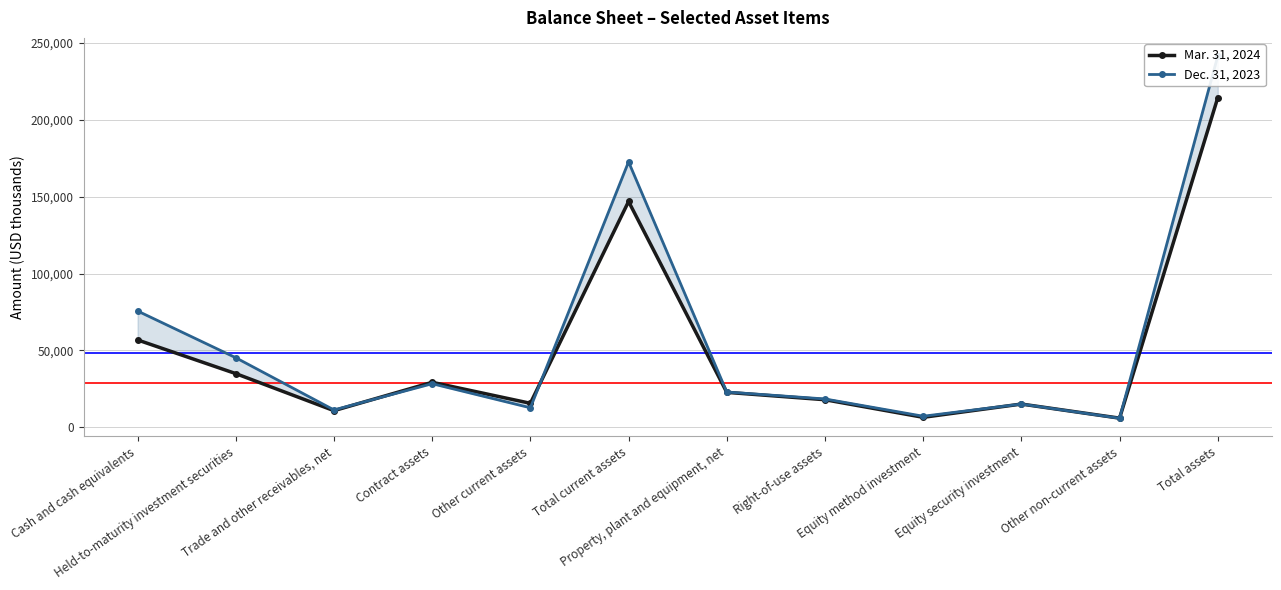

True or false: Dec. 31, 2023 has a value of 241624 at Total assets.

True